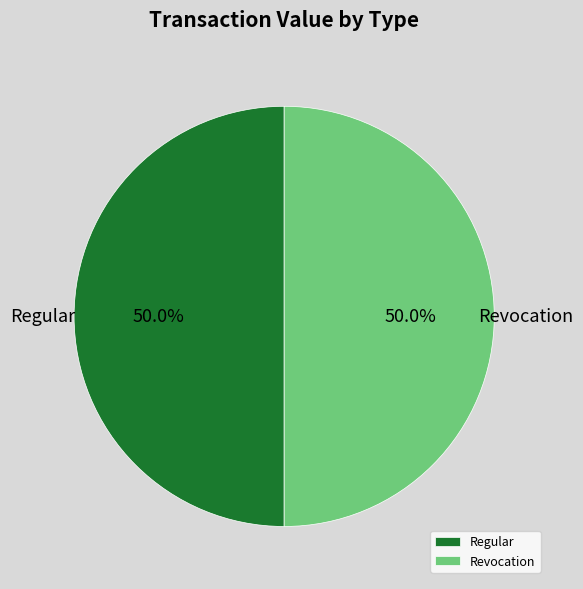

What is the ratio of the value at Revocation to the value at Regular?

1.0